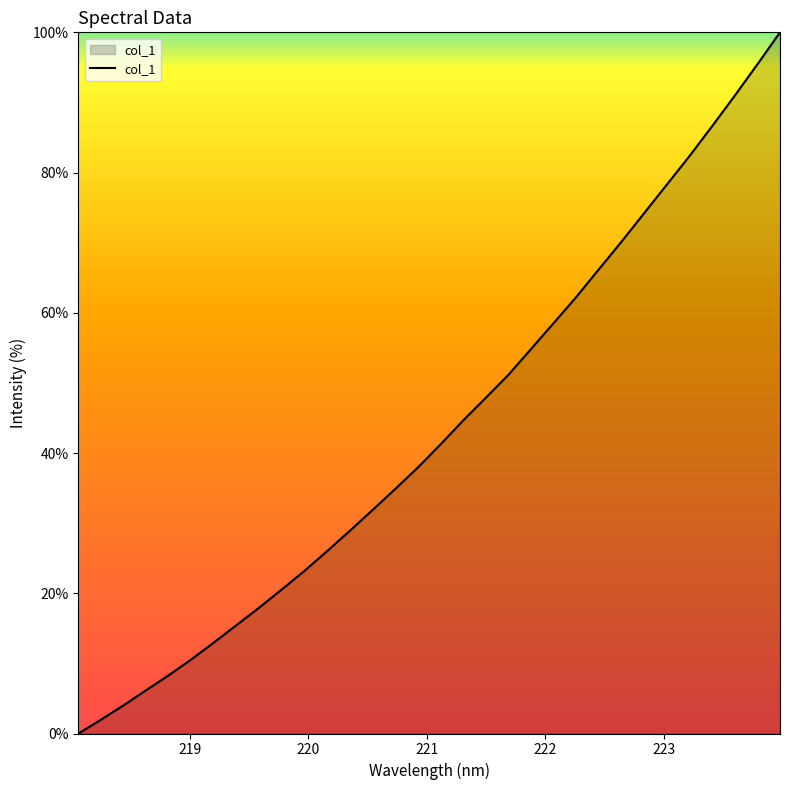

What is the difference between the maximum and minimum values?

100.0